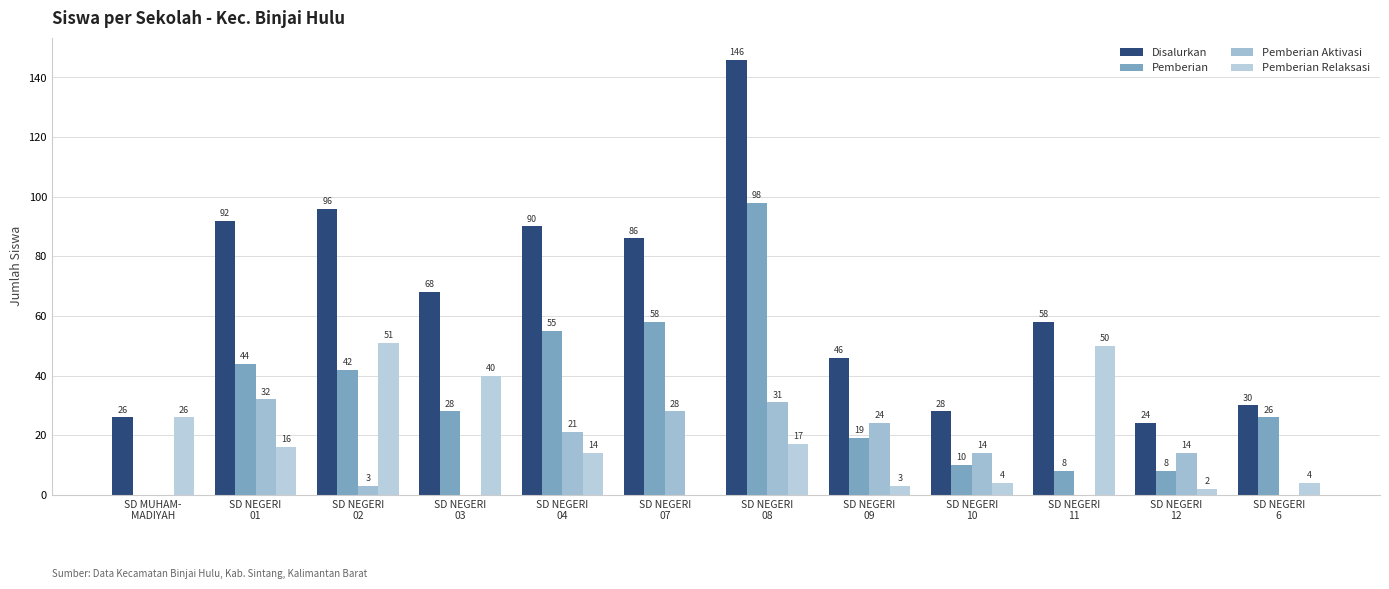

At which category is the sum across all series the highest?

SD NEGERI
08